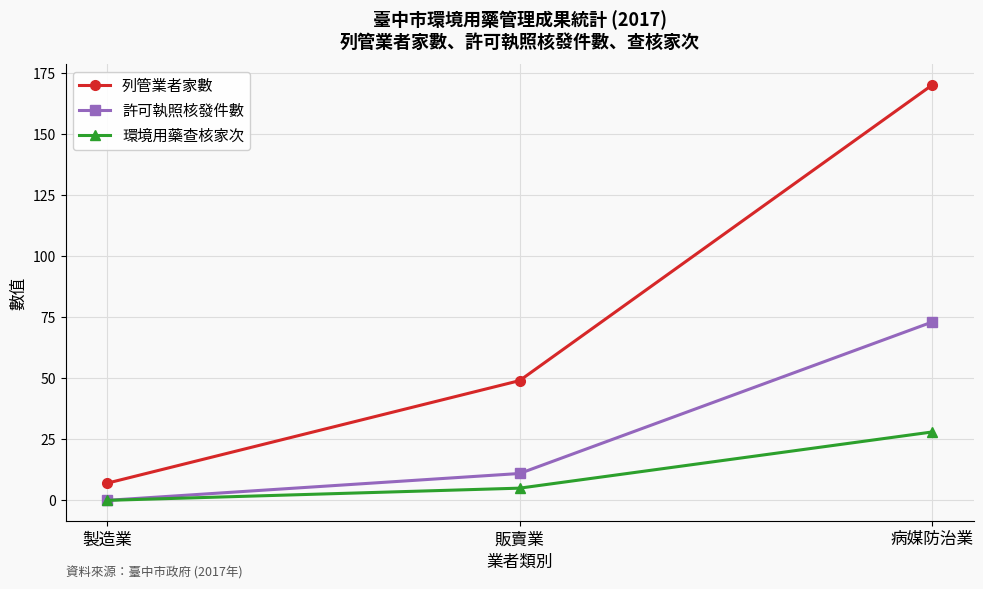

True or false: 許可執照核發件數 has a value of 25 at 製造業.

False